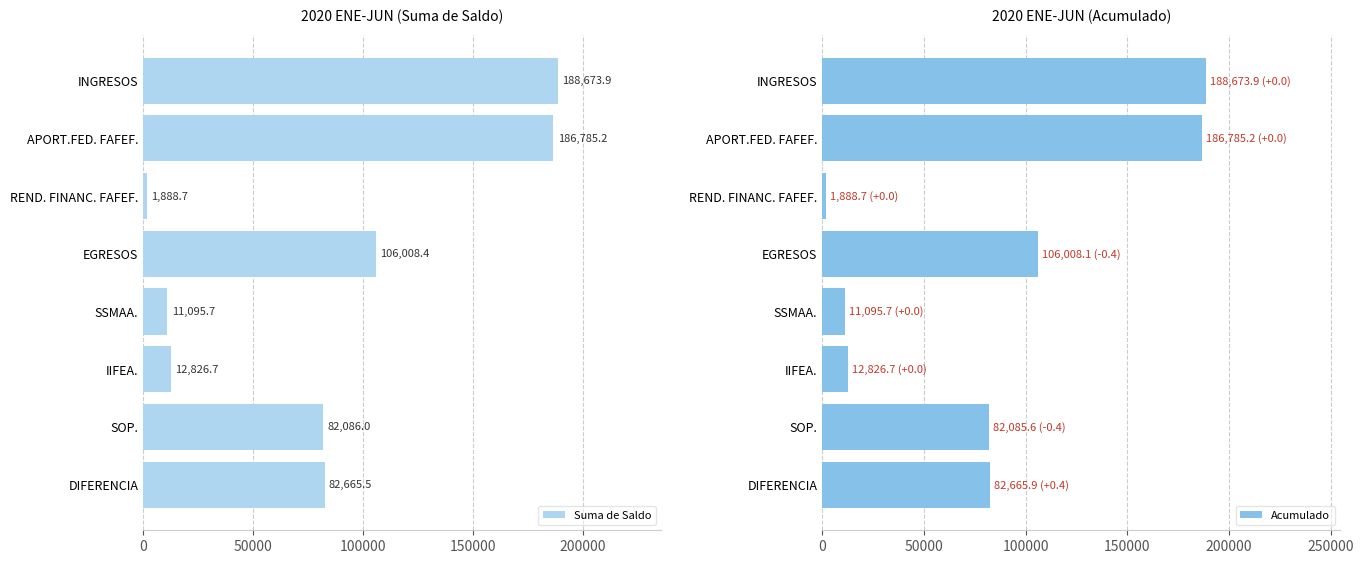

List the labels in order of Suma de Saldo value, smallest first.

REND. FINANC. FAFEF., SSMAA., IIFEA., SOP., DIFERENCIA, EGRESOS, APORT.FED. FAFEF., INGRESOS